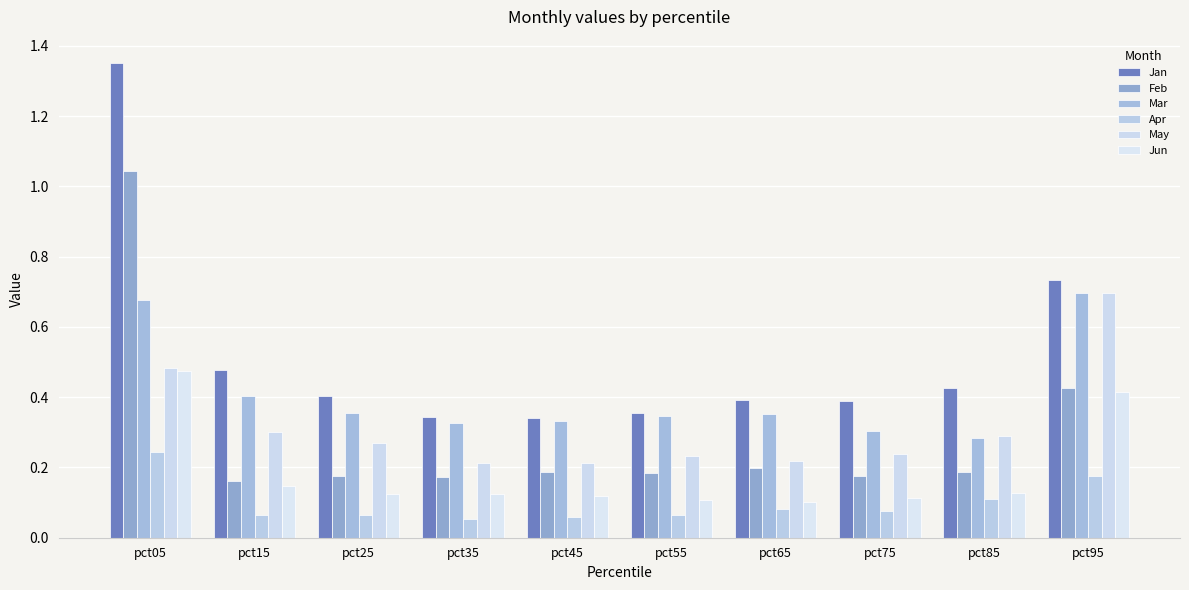

How many series are shown in this chart?

6